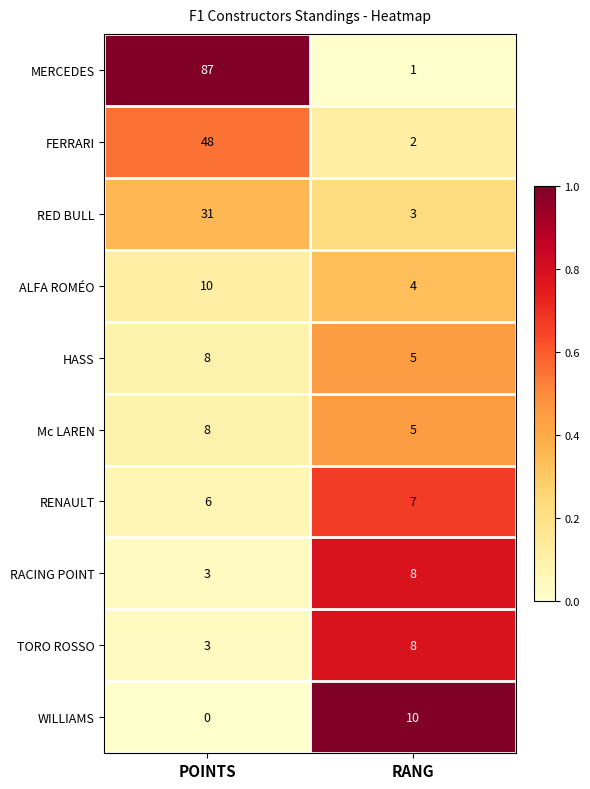

Read the HASS value at POINTS.

8